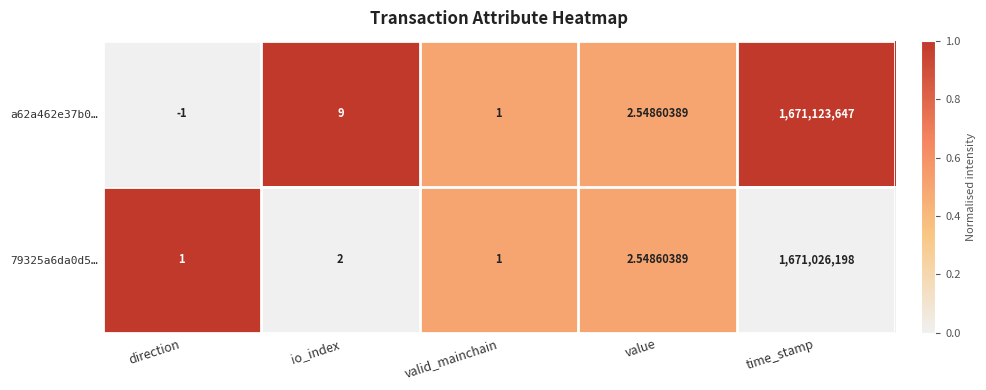

List the labels in order of a62a462e37b0… value, largest first.

time_stamp, io_index, value, valid_mainchain, direction